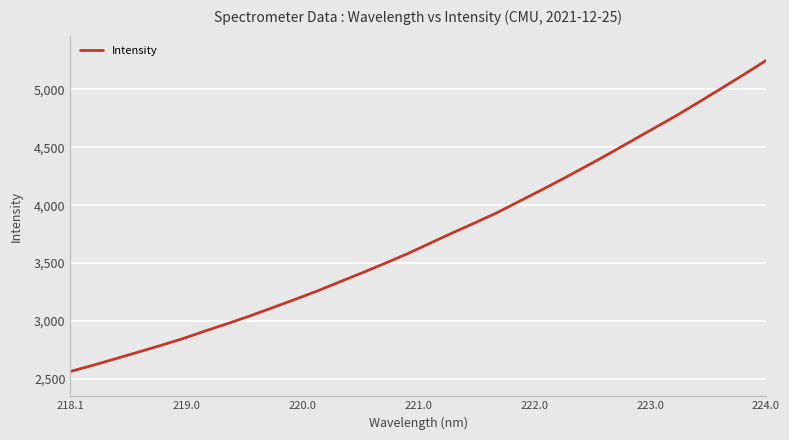

What is the minimum value shown in the chart?

2564.5